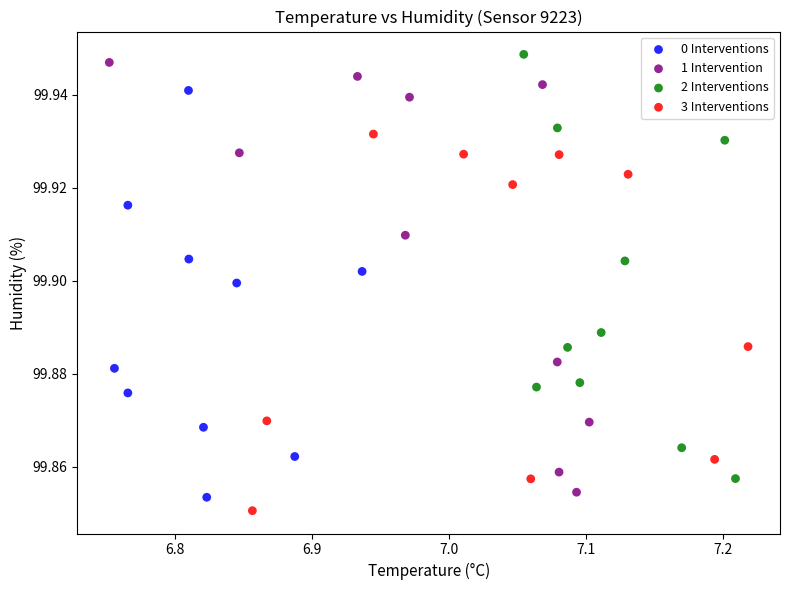

Which series reaches the maximum Y coordinate?

2 Interventions